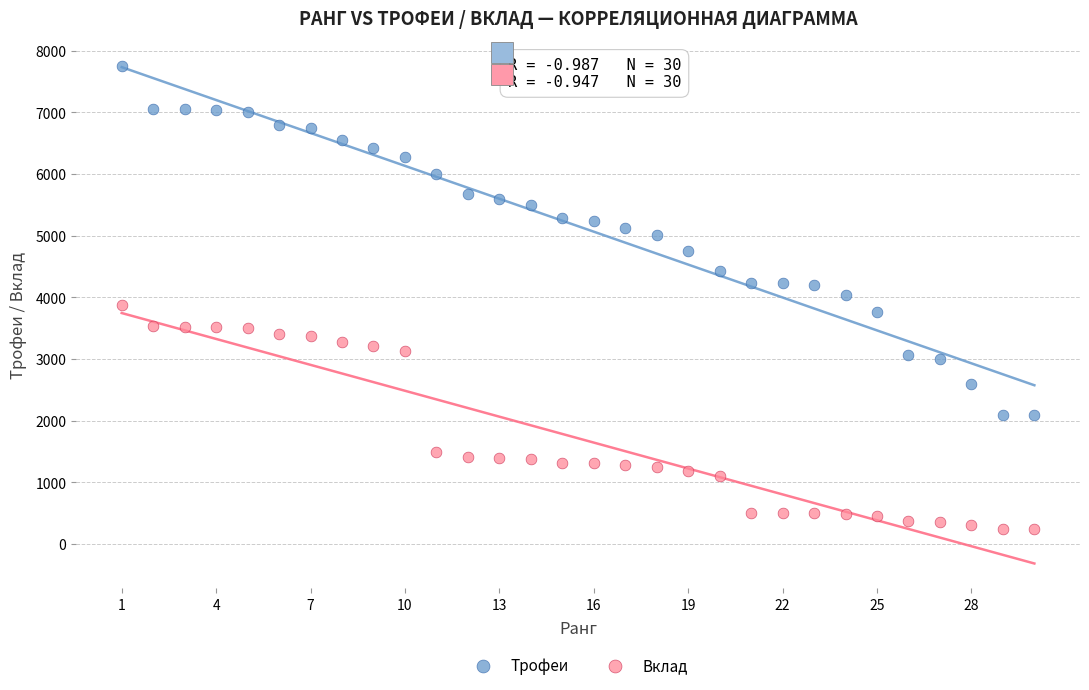

What are all the series names shown in the legend?

Трофеи, Вклад